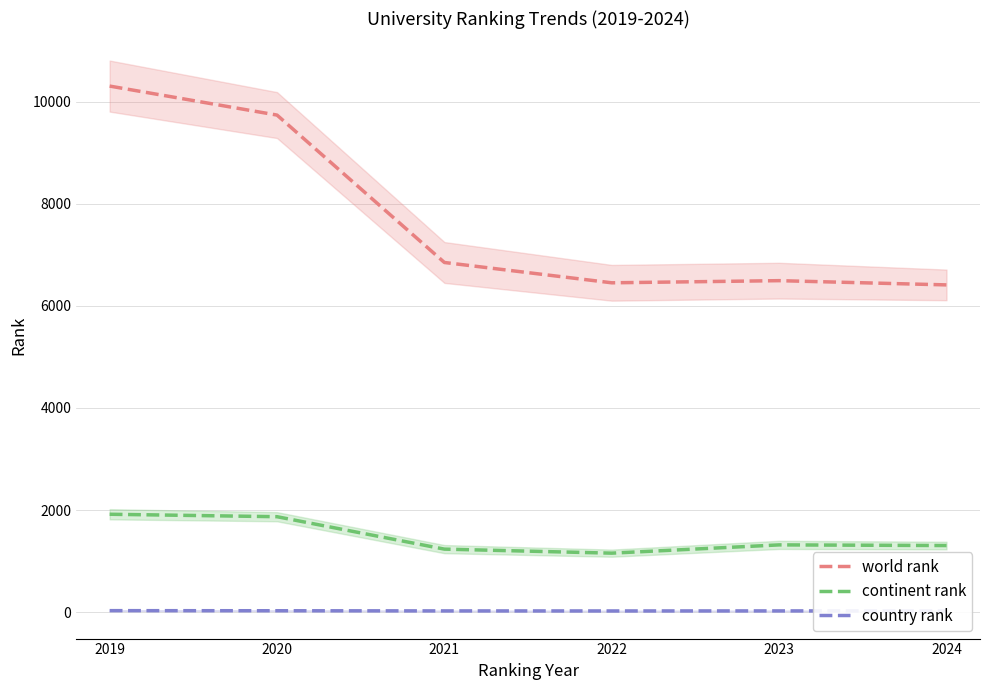

At how many categories does at least one series exceed 6899?

2